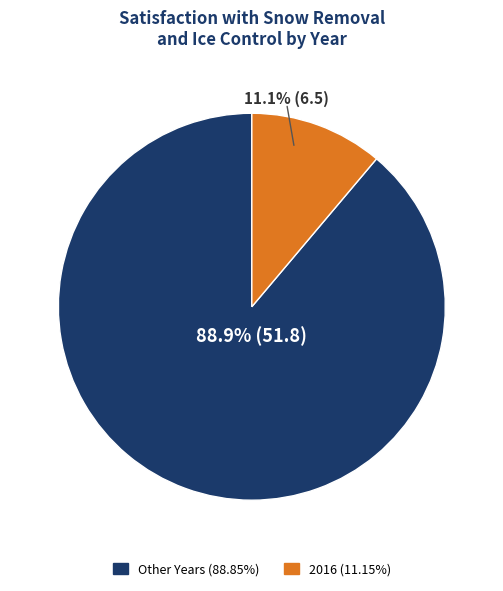

Is there a majority slice in this chart?

Yes